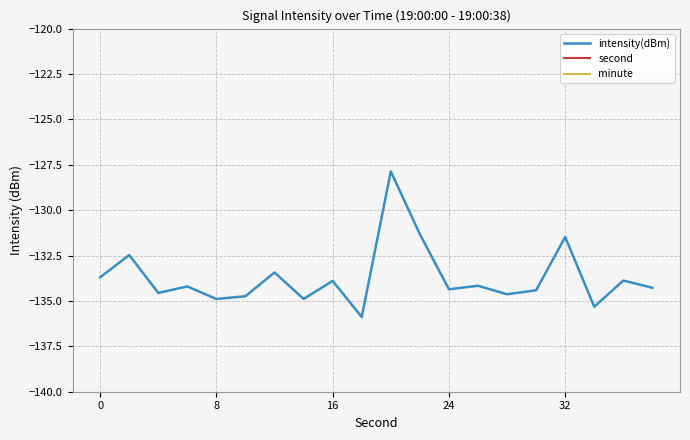

Where is second nearest to the value 19?

9